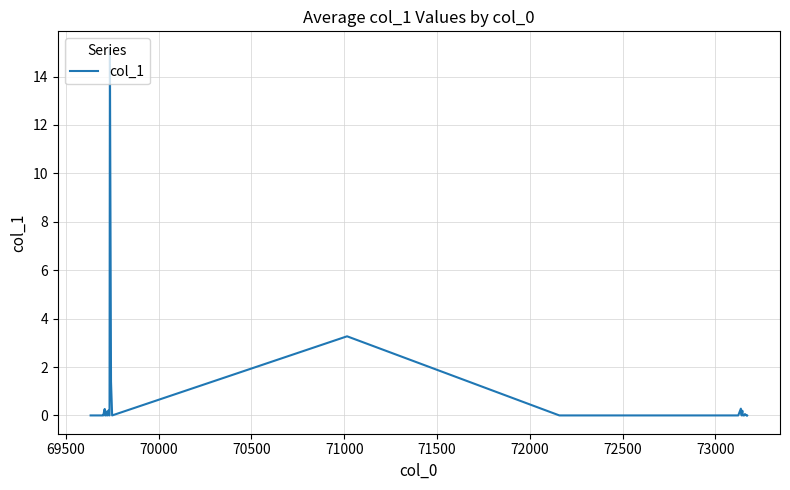

What is the difference between the maximum and minimum values?

15.1